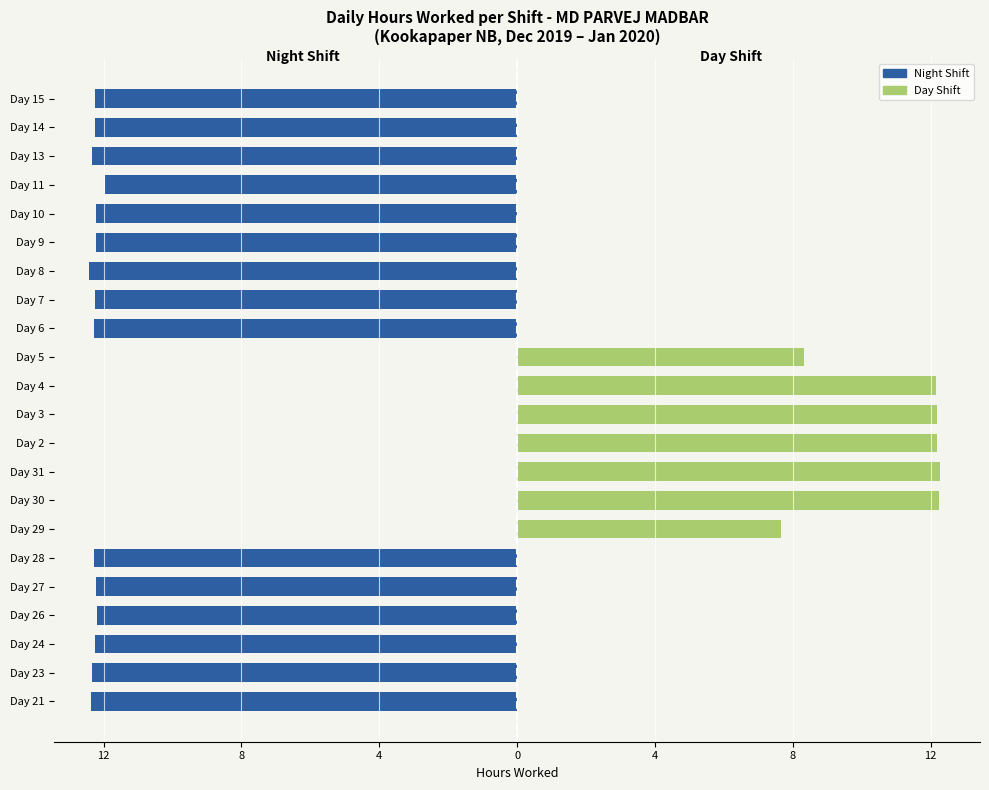

Reading right to left, what are all the values shown in this chart?

Night Shift: -12.3	-12.3	-12.3	-11.9	-12.2	-12.2	-12.4	-12.2	-12.3	0.0	0.0	0.0	0.0	0.0	0.0	0.0	-12.3	-12.2	-12.2	-12.2	-12.3	-12.4
Day Shift: 0.0	0.0	0.0	0.0	0.0	0.0	0.0	0.0	0.0	8.3	12.1	12.2	12.2	12.3	12.2	7.7	0.0	0.0	0.0	0.0	0.0	0.0